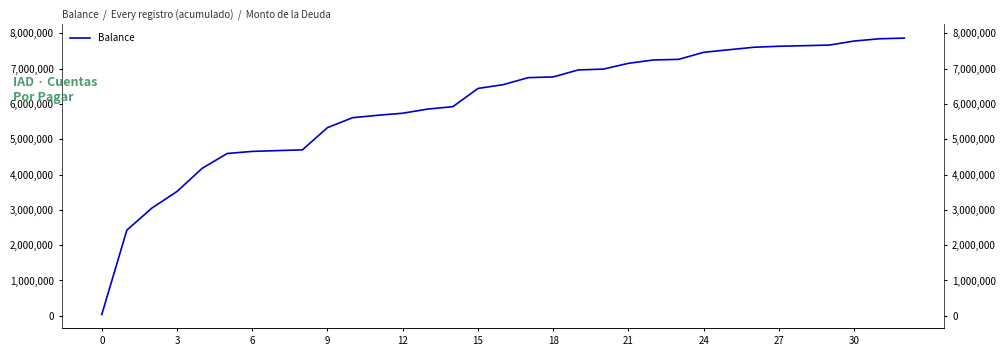

At which label does the data first exceed 6545332?

16